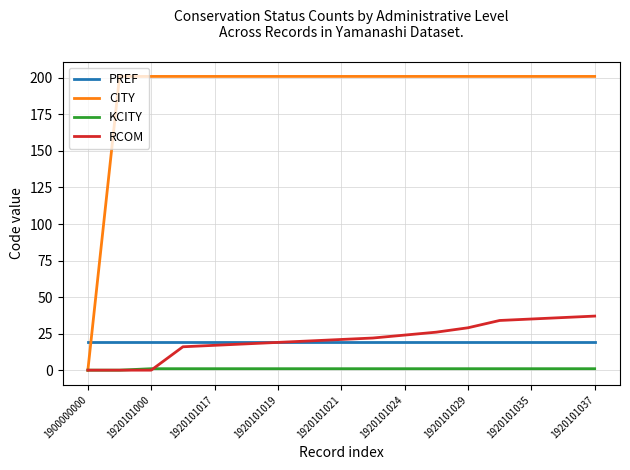

Which series has the widest spread of values?

CITY